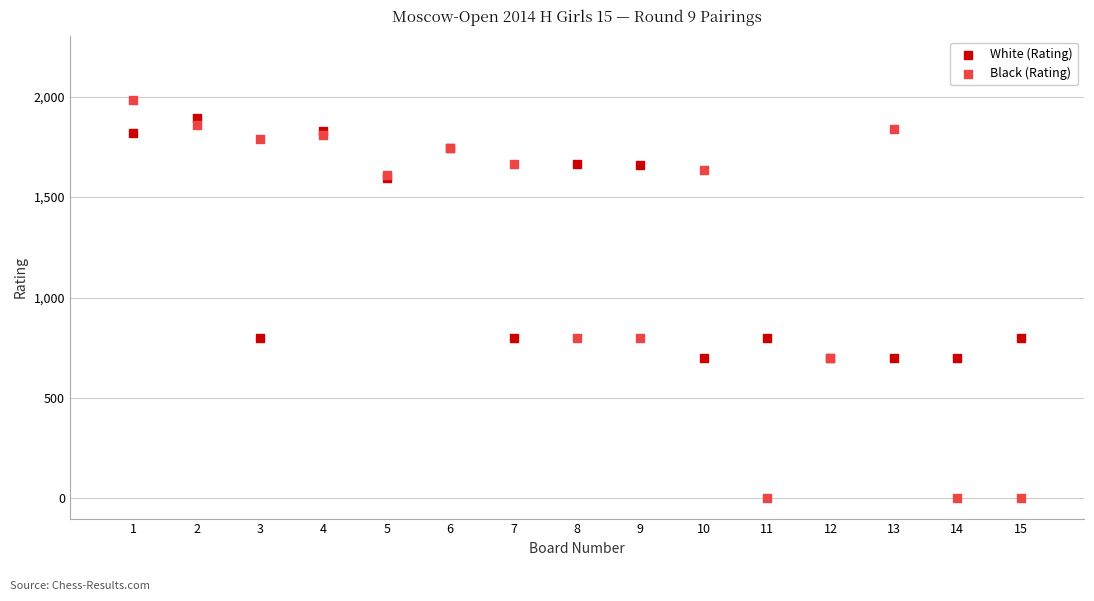

What are all the series names shown in the legend?

White (Rating), Black (Rating)